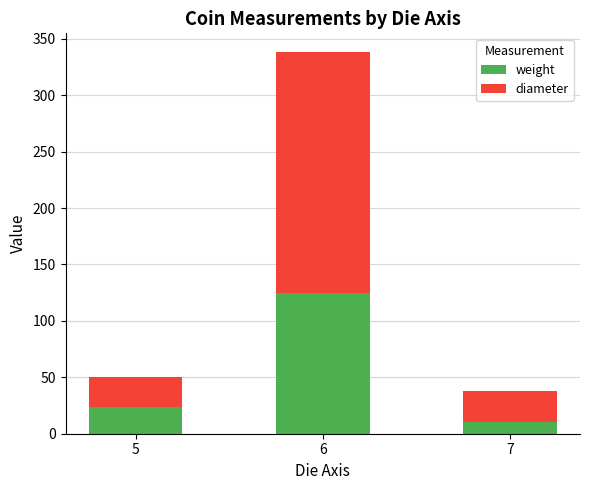

Rank the categories by weight value from highest to lowest.

6, 5, 7